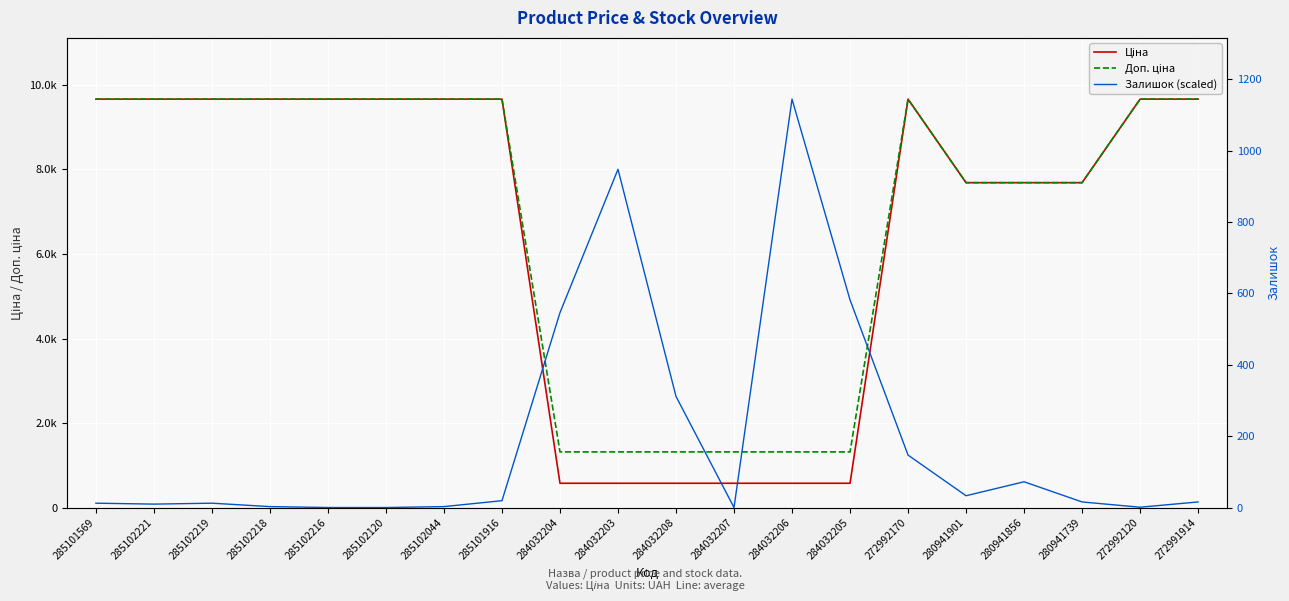

What is the maximum value for Доп. ціна?

9664.7